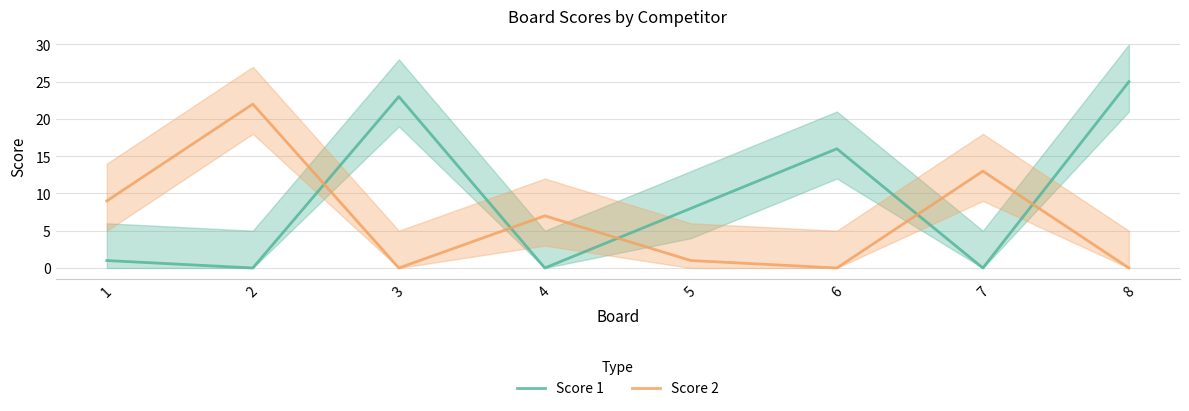

After their last crossing, which series has the higher values: Score 1 or Score 2?

Score 1